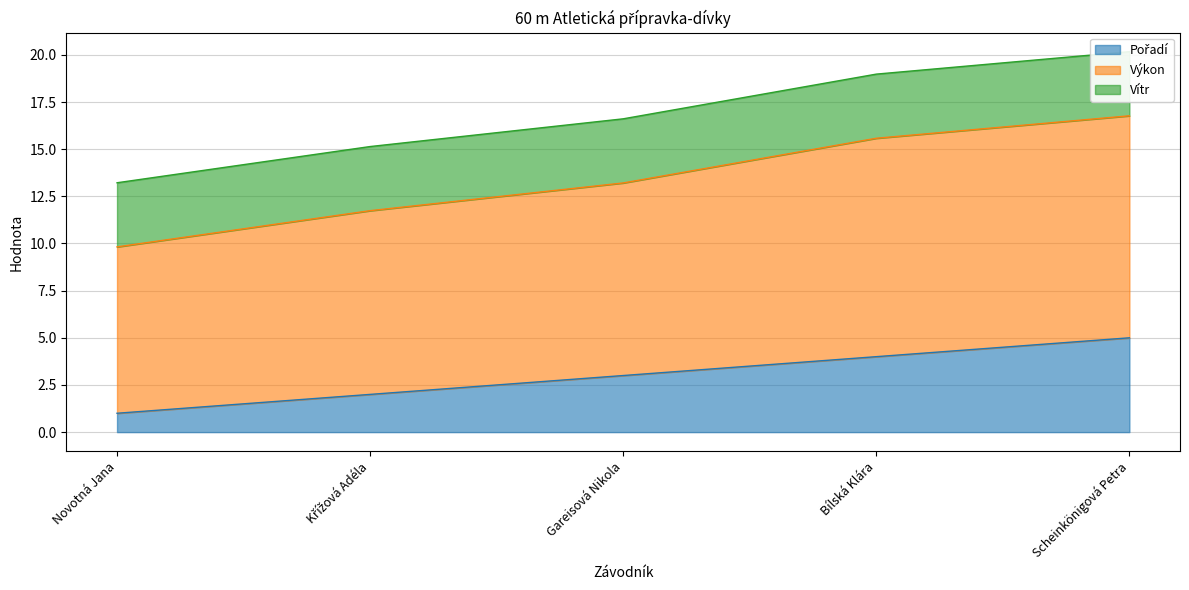

What is the value of the Výkon point at the 5th from the left?

20.2